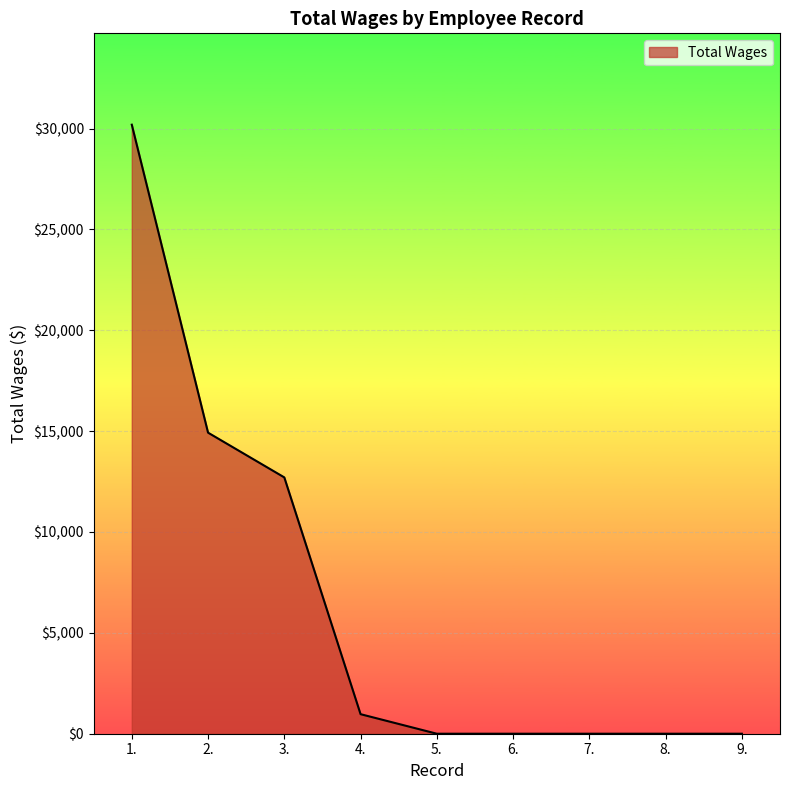

Reading left to right, extract all data points from this chart.

1.=30192	2.=14925	3.=12707	4.=969	5.=0	6.=0	7.=0	8.=0	9.=0